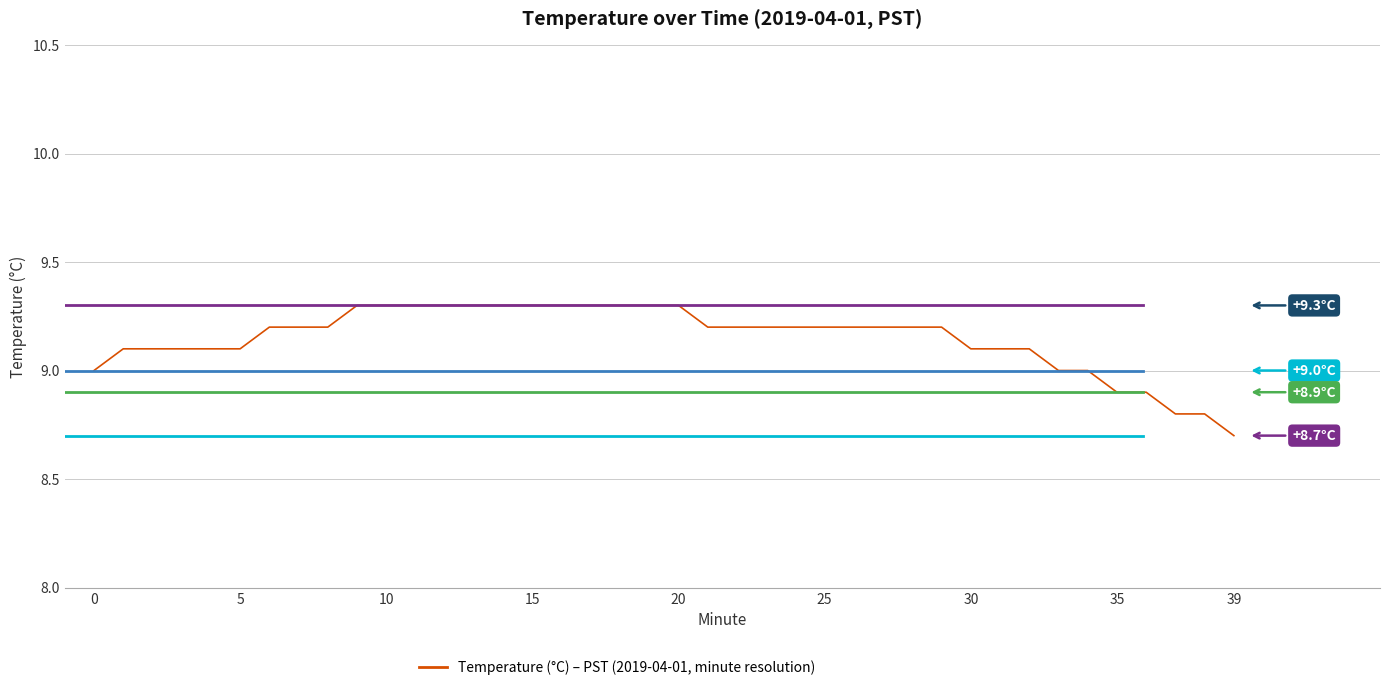

Count the number of categories in the chart.

40